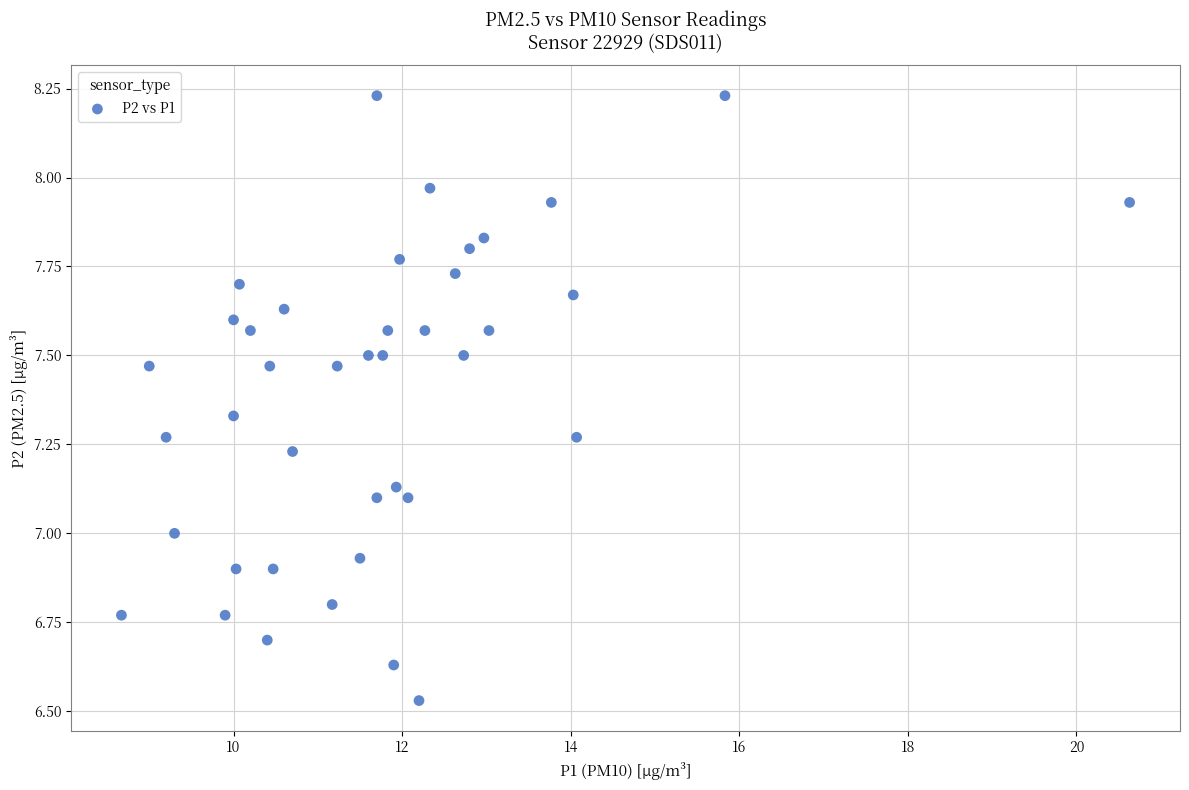

What is the range of X values (max minus min)?

12.0